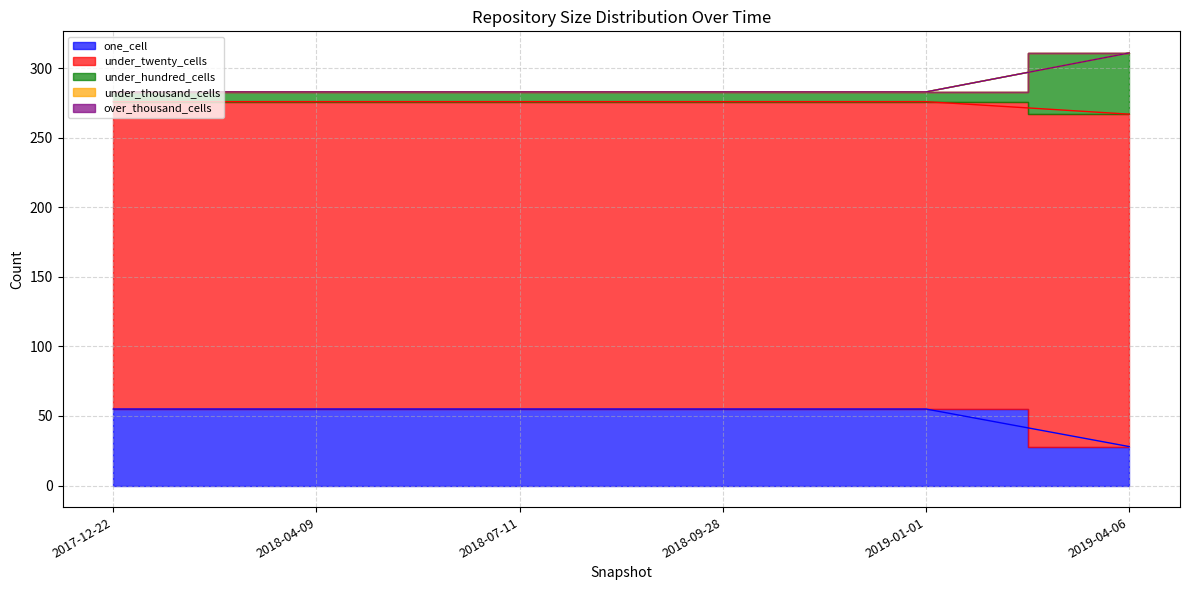

The under_hundred_cells series shows 283 at 2017-12-22. True or false?

True